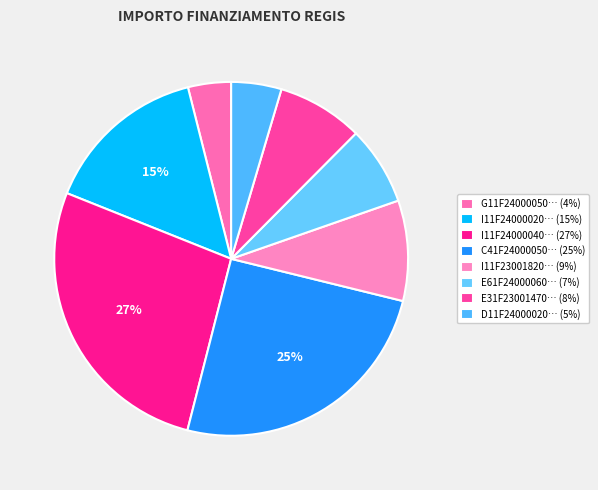

Which category has the smallest portion of the pie?

G11F24000050… (4%)